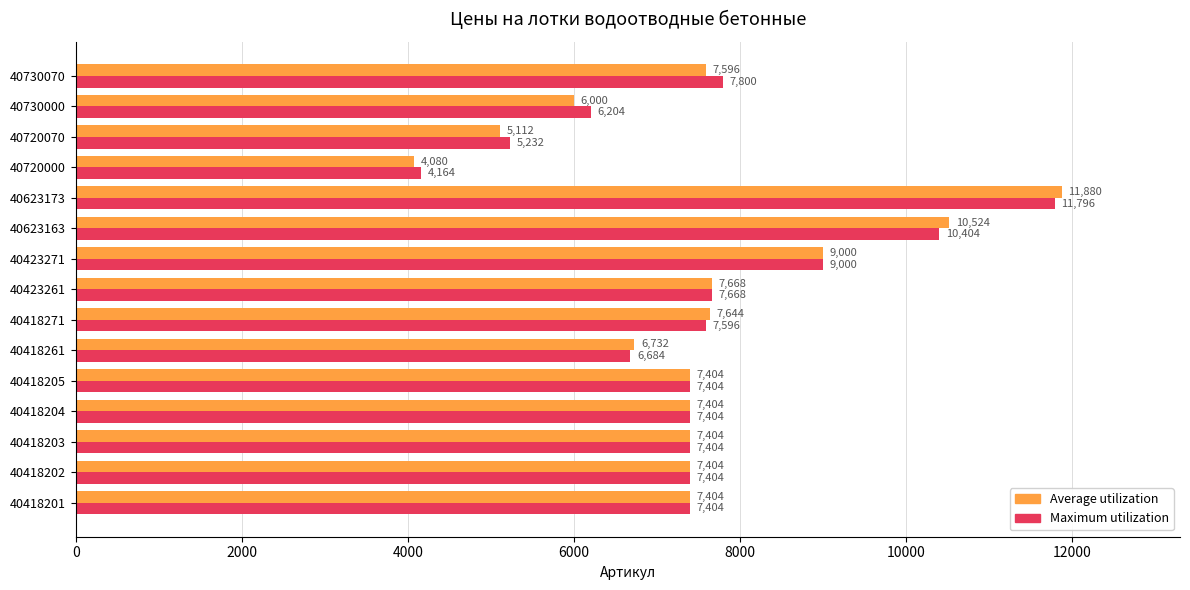

Rank the series by their maximum value, from highest to lowest.

Average utilization, Maximum utilization